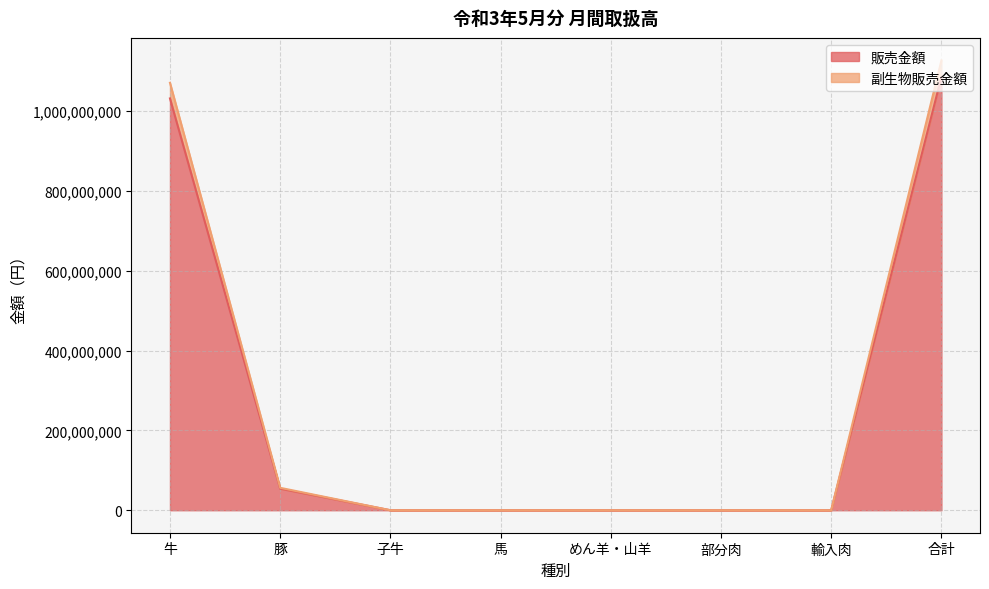

What is the sum of all 販売金額 values?

2170567652